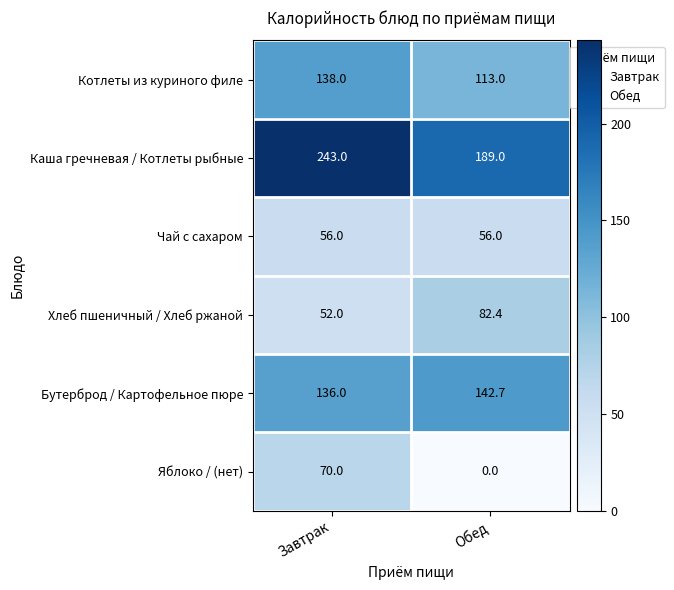

Rank the series by their maximum value, from lowest to highest.

Чай с сахаром, Яблоко / (нет), Хлеб пшеничный / Хлеб ржаной, Котлеты из куриного филе, Бутерброд / Картофельное пюре, Каша гречневая / Котлеты рыбные